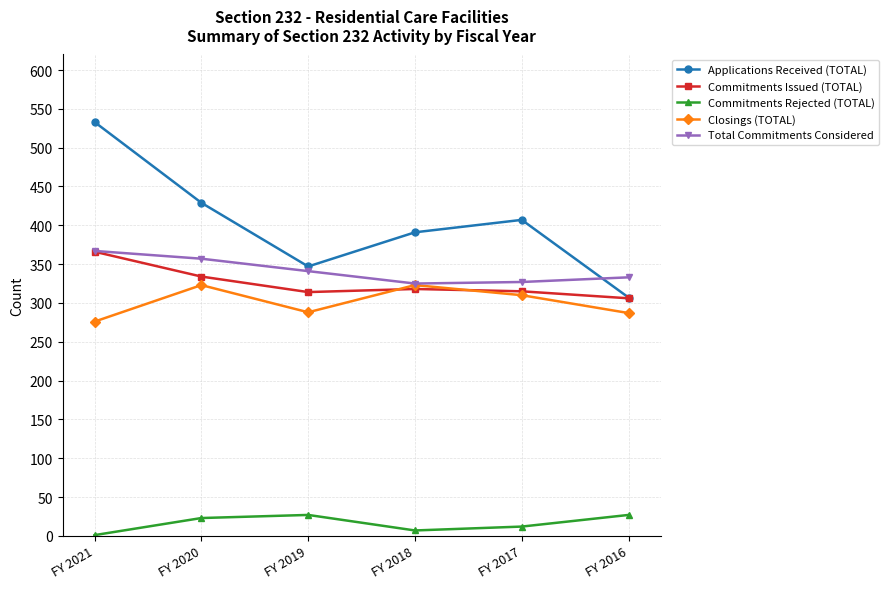

At which category does Closings (TOTAL) reach its first local peak?

FY 2020